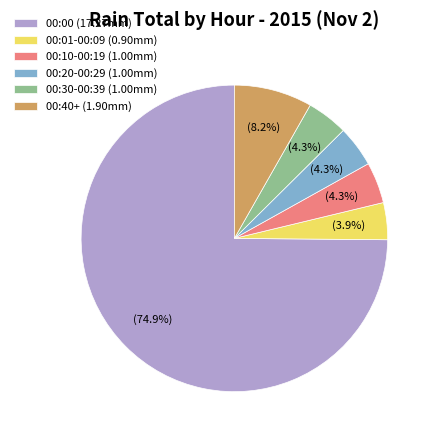

What is the largest slice in the pie chart?

00:00 (17.27mm)